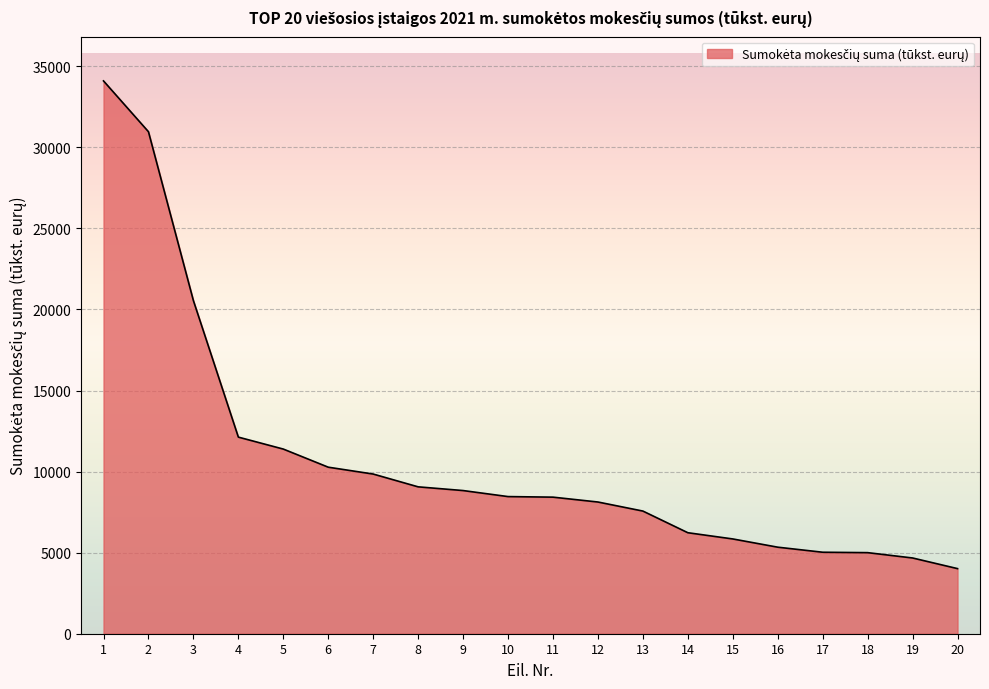

What is the smallest value displayed?

4016